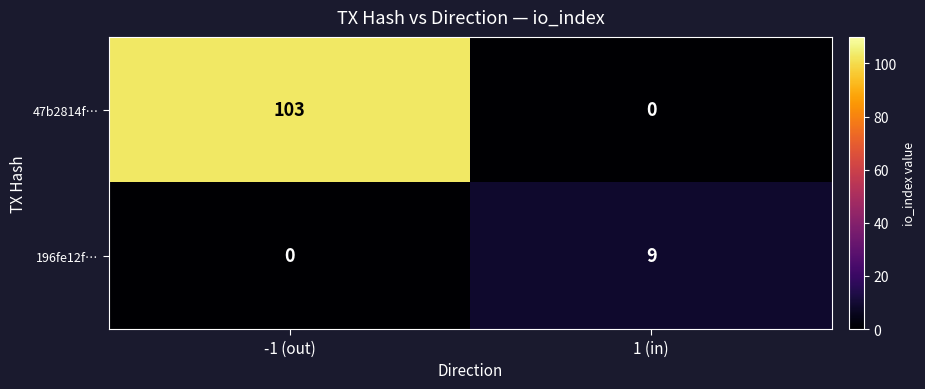

Reading right to left, what are all the values shown in this chart?

47b2814f…: 1 (in)=0	-1 (out)=103
196fe12f…: 1 (in)=9	-1 (out)=0